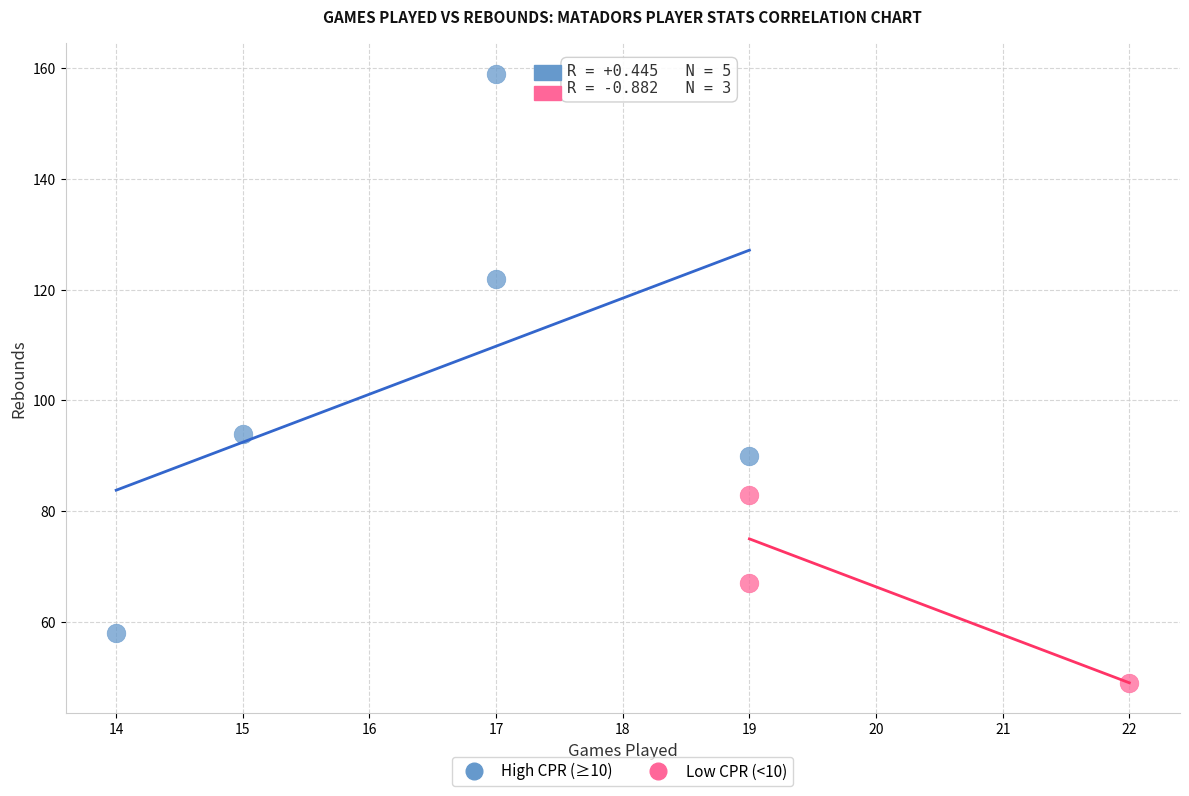

What are all the series names shown in the legend?

High CPR (≥10), Low CPR (<10)